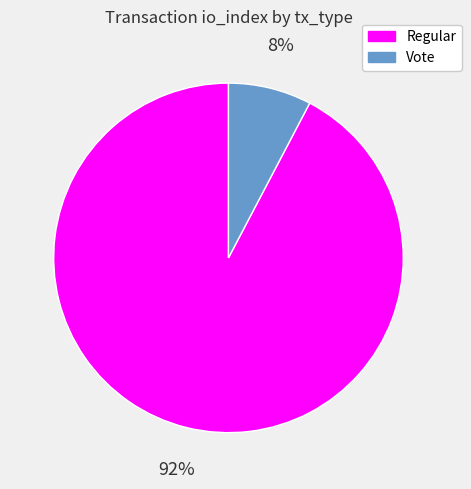

To the nearest percent, what percentage of the pie is Regular?

92%